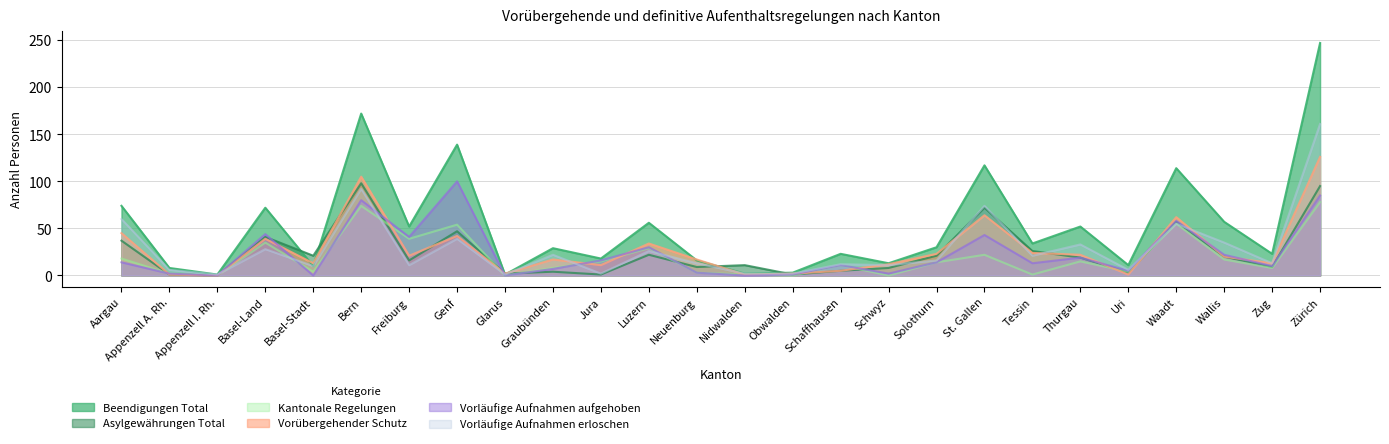

Reading left to right, transcribe all the data shown in this chart.

Beendigungen Total: 74	8	1	72	10	172	52	139	1	29	18	56	16	2	3	23	13	30	117	34	52	11	114	57	23	247
Asylgewährungen Total: 37	1	0	41	21	98	16	47	2	4	1	22	9	11	1	5	8	21	72	26	19	3	57	20	9	95
Kantonale Regelungen: 18	2	0	35	4	74	39	54	0	8	15	29	3	1	0	11	0	14	22	1	15	4	55	17	8	78
Vorübergehender Schutz: 45	1	0	39	13	105	21	42	2	17	11	34	17	1	2	5	12	23	64	24	22	1	62	20	13	126
Vorläufige Aufnahmen aufgehoben: 14	2	0	44	0	80	41	100	0	7	16	30	3	0	1	11	2	14	43	13	19	5	58	22	10	85
Vorläufige Aufnahmen erloschen: 60	6	1	28	10	92	11	39	1	22	2	26	13	2	2	12	11	16	74	21	33	6	55	35	13	161